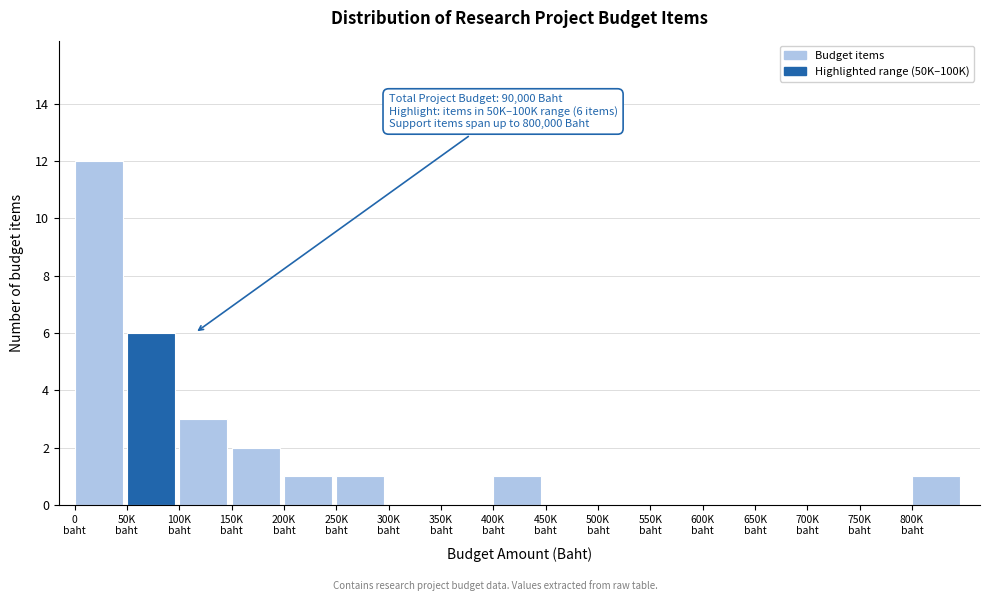

What is the greatest value displayed?

12